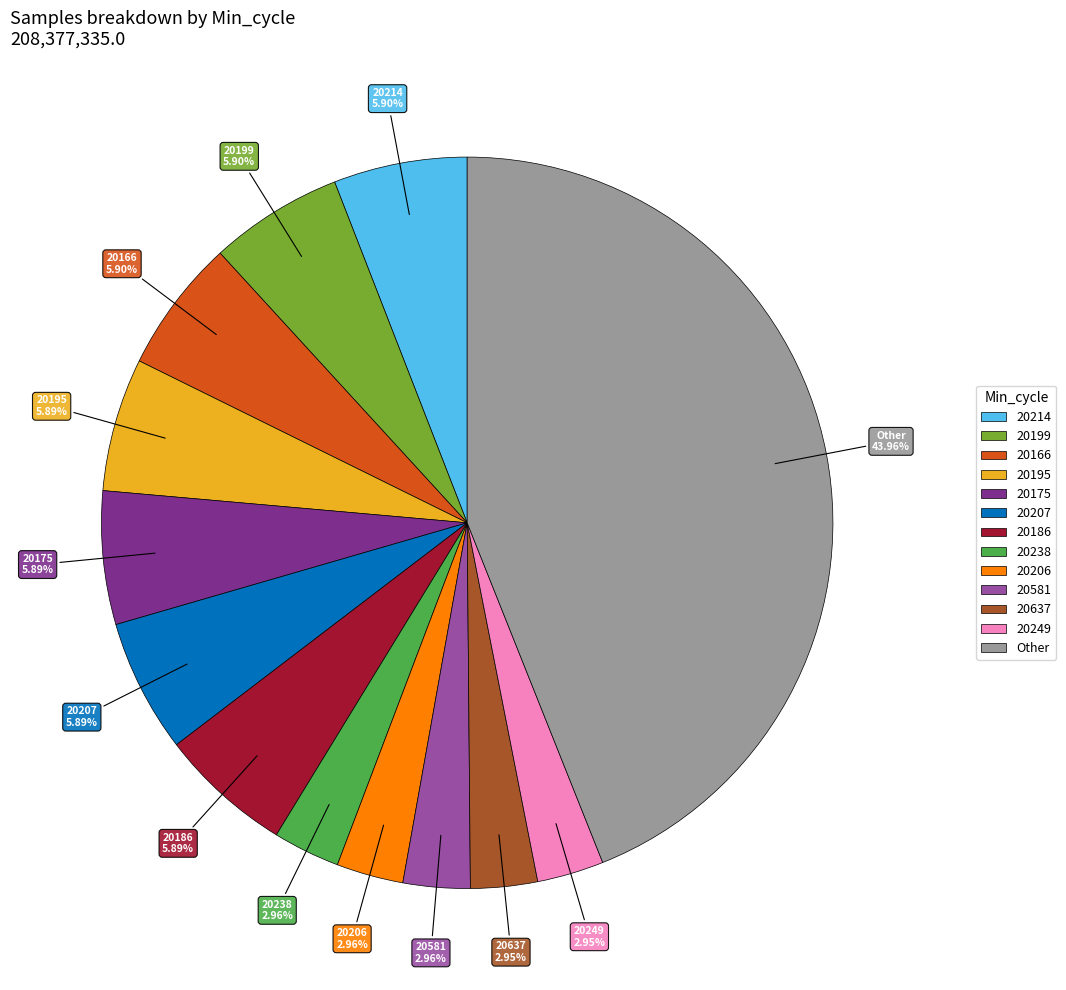

Between 20581 and 20166, which is larger?

20166